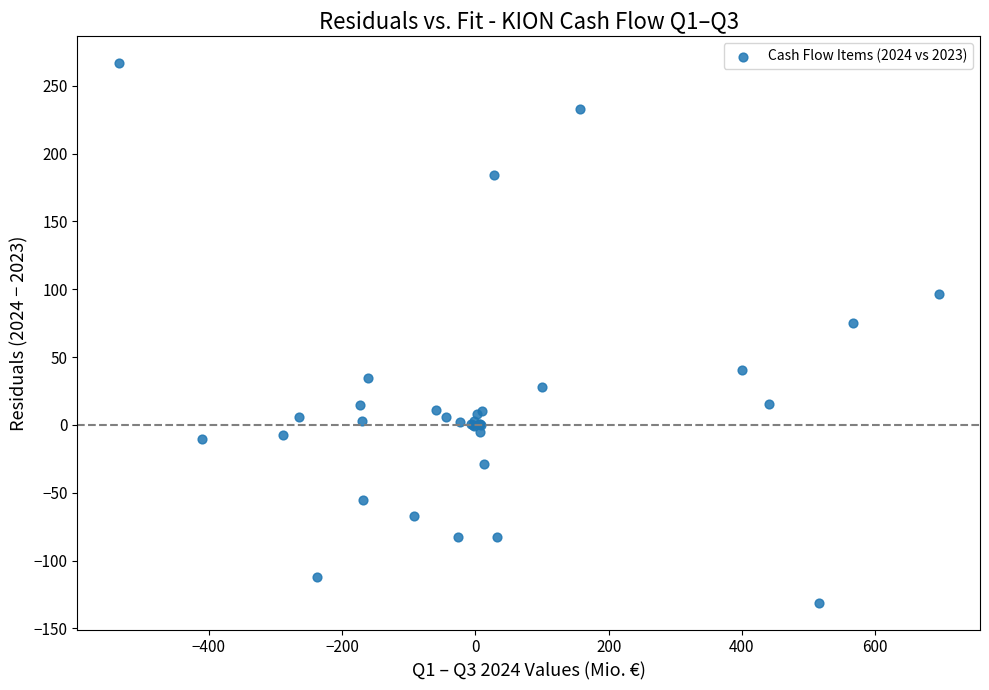

What Y value in the scatter plot is closest to 67?

75.0